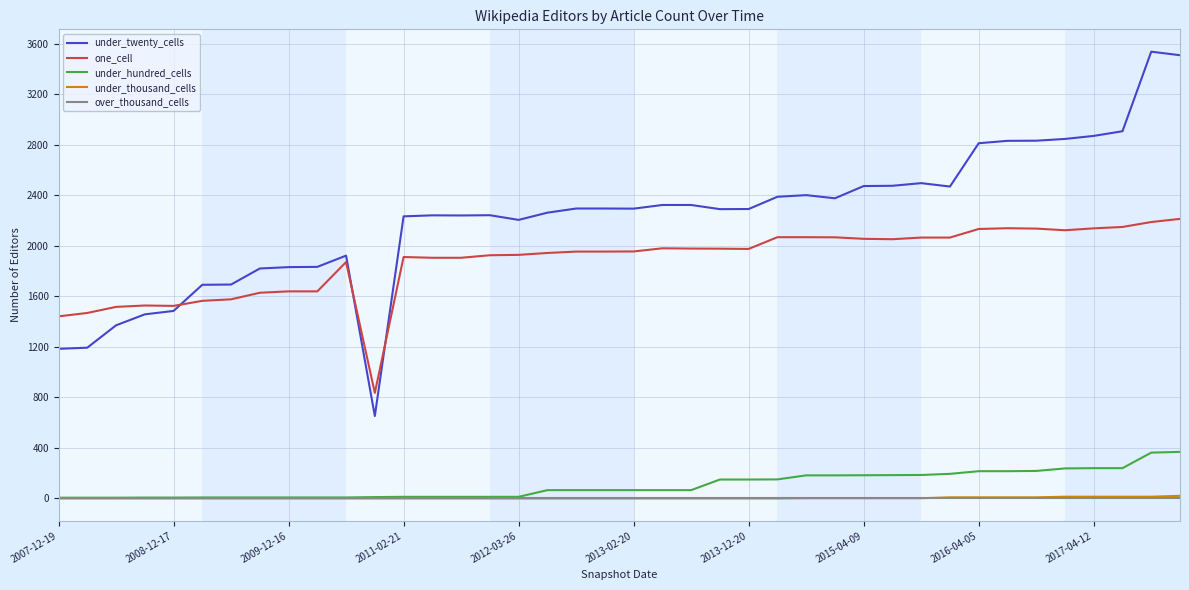

What is the sum of all one_cell values?

75217